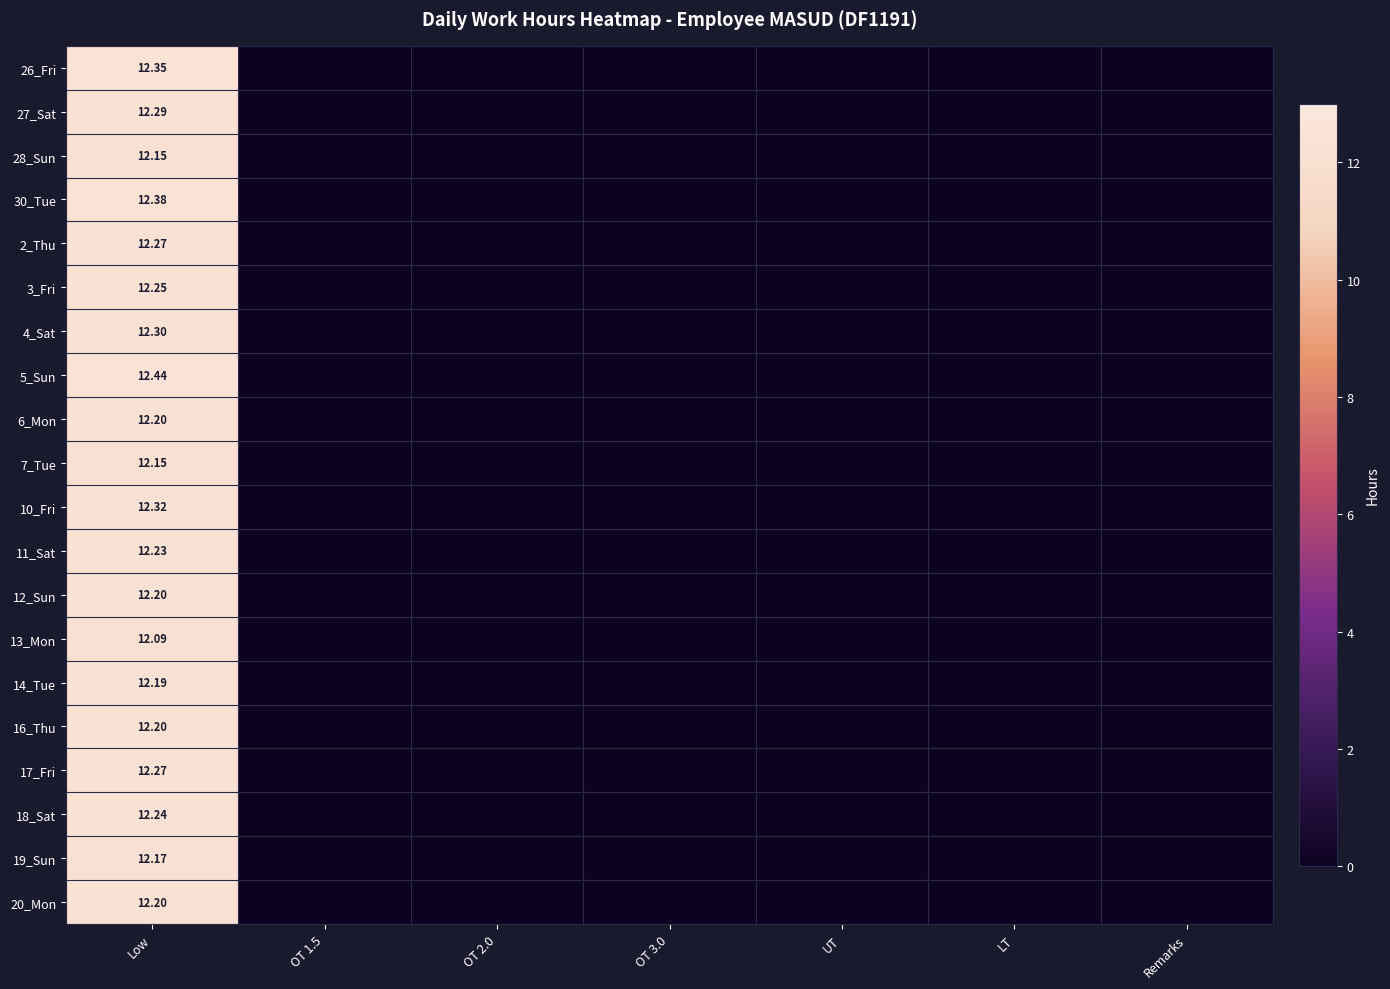

What is the average value of the 7_Tue series?

1.7